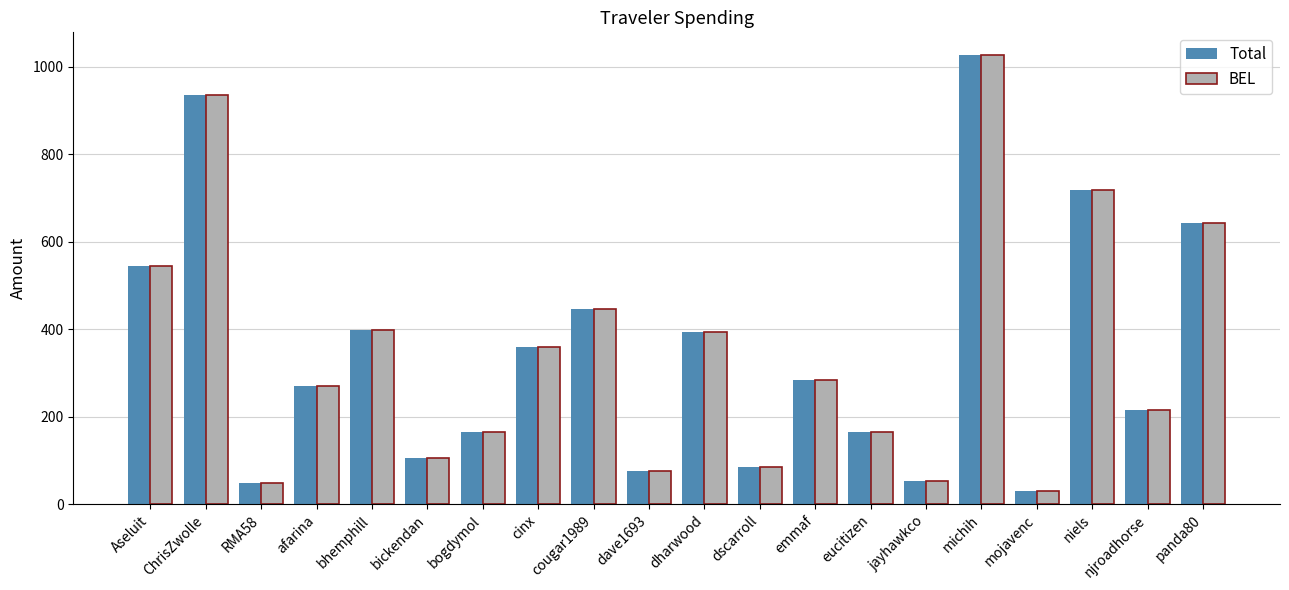

What is the difference between the BEL values at panda80 and cougar1989?

196.7